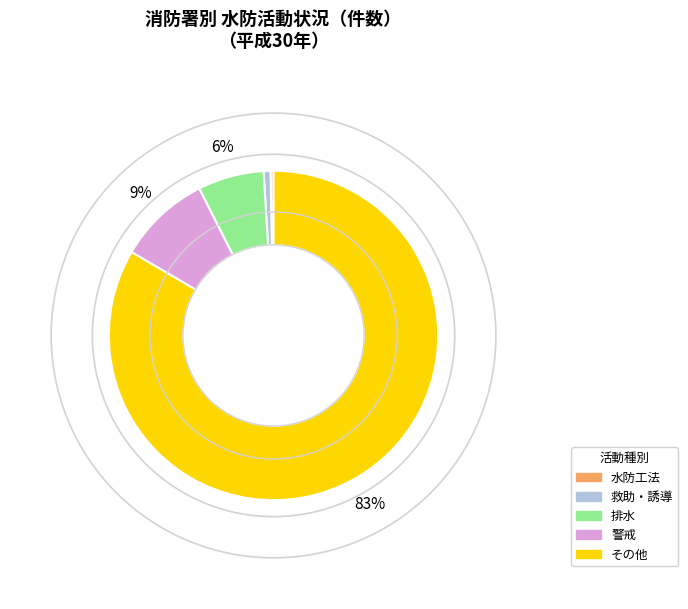

To the nearest percent, what percentage of the pie is 警戒?

9%